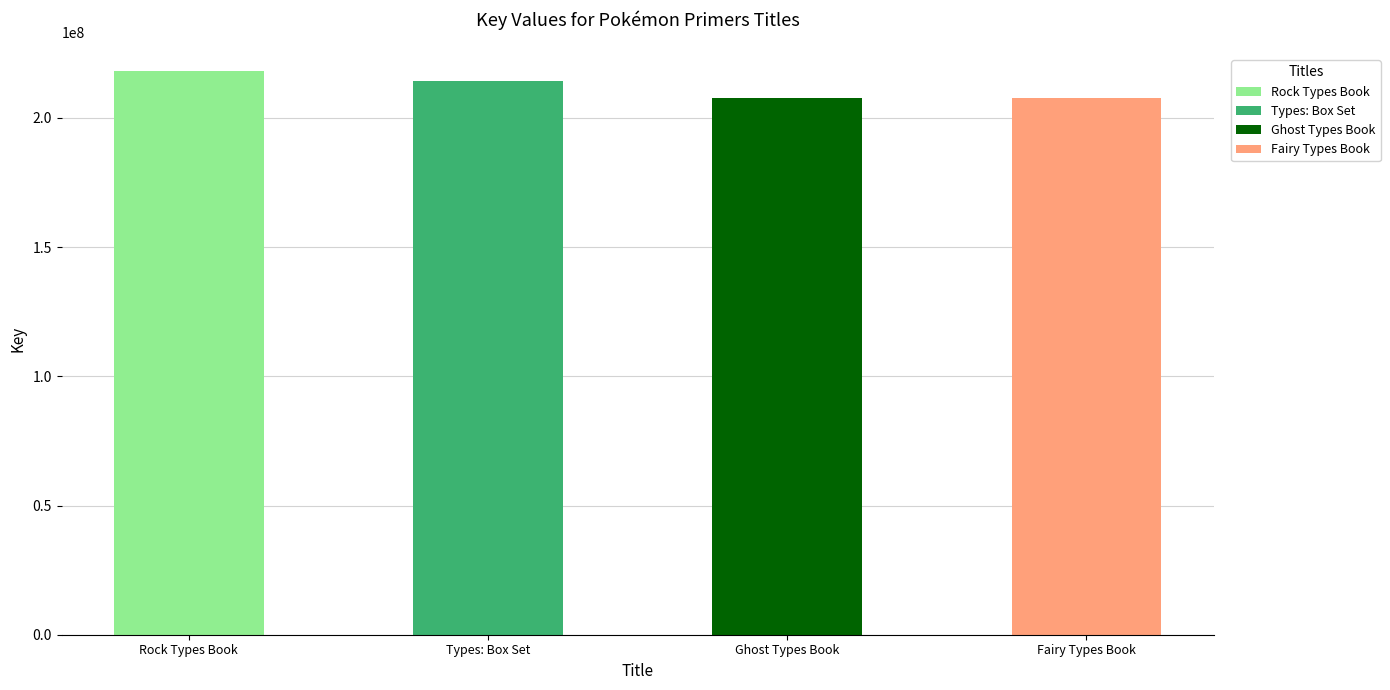

The value at Fairy Types Book is 207574474. True or false?

True